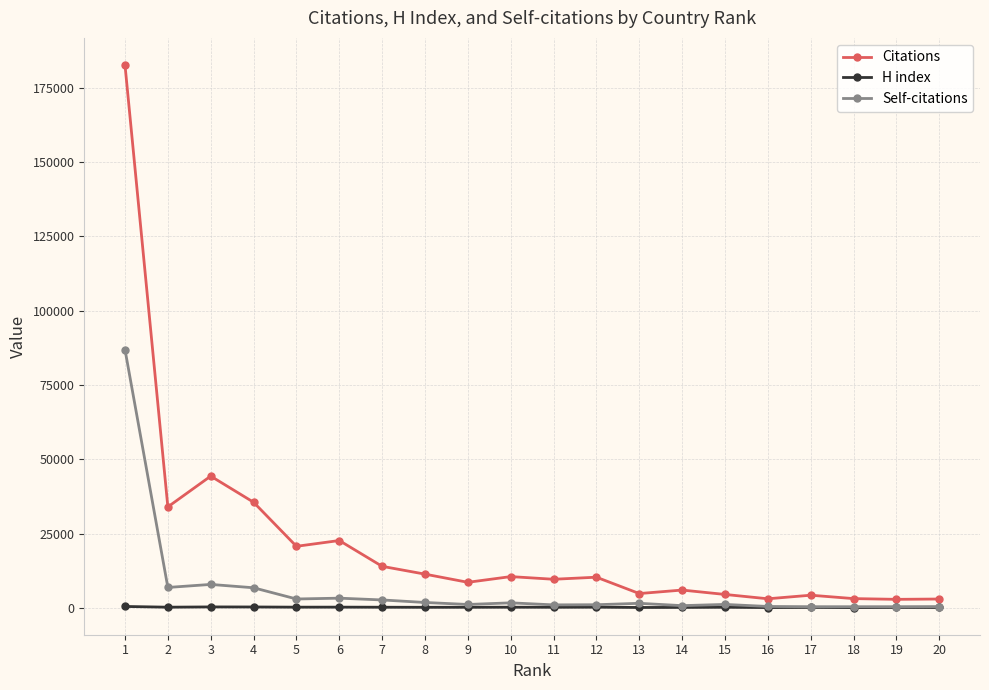

What is the maximum value for Self-citations?

86918